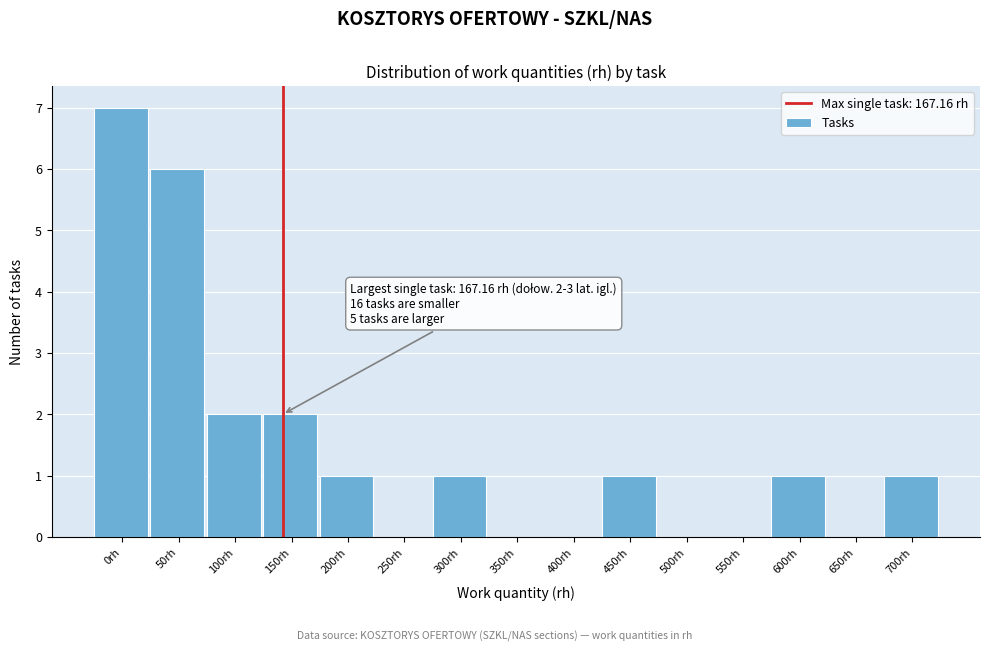

Reading left to right, extract all data points from this chart.

0rh=7	50rh=6	100rh=2	150rh=2	200rh=1	250rh=0	300rh=1	350rh=0	400rh=0	450rh=1	500rh=0	550rh=0	600rh=1	650rh=0	700rh=1